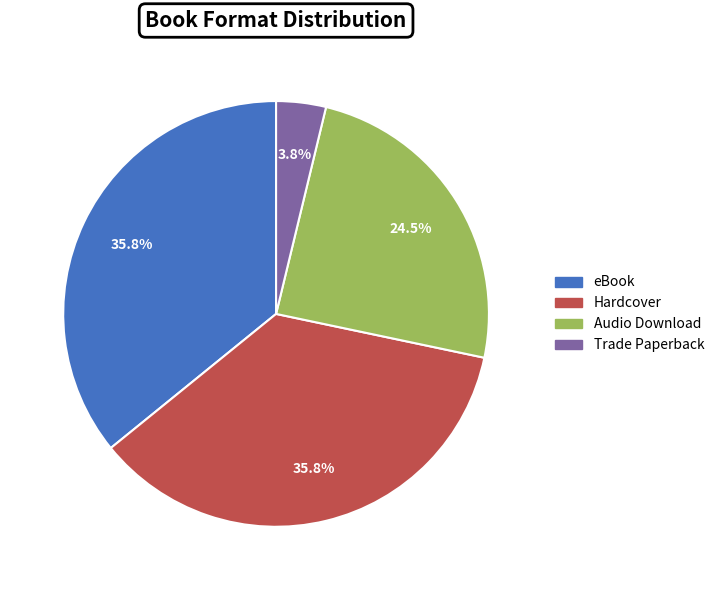

How many segments does this pie chart have?

4